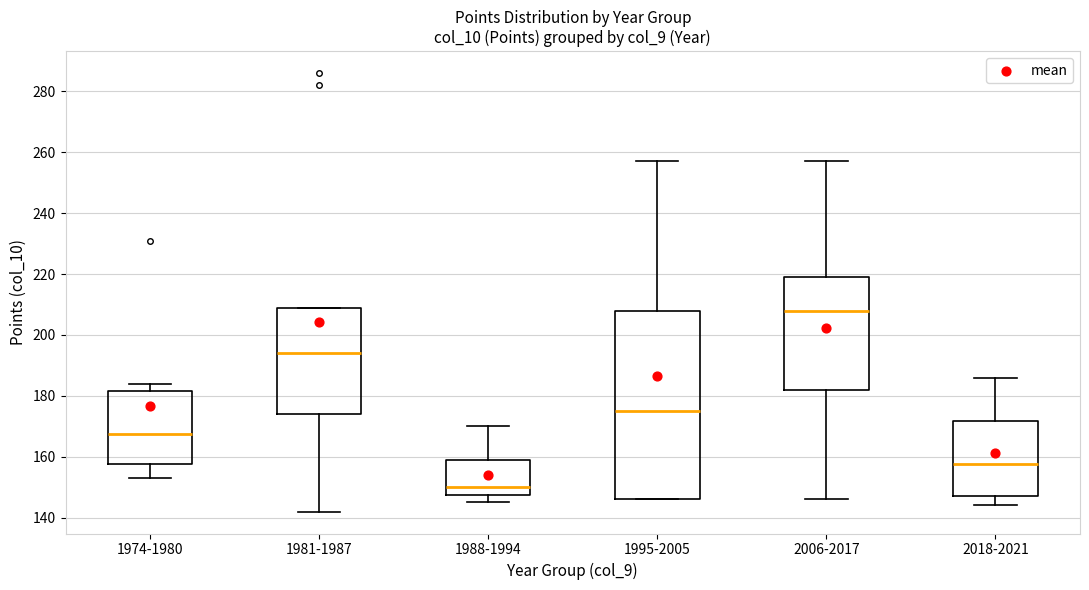

Reading left to right, read every box against the y-axis: the position of its median line, the range the box covers, and the ends of its whiskers. The values are not printed on the chart, so give them approximately, as read against the axis.

1974-1980: median 168, box 158 to 182, whiskers 154 to 184
1981-1987: median 194, box 174 to 210, whiskers 142 to 210
1988-1994: median 150, box 148 to 160, whiskers 146 to 170
1995-2005: median 176, box 146 to 208, whiskers 146 to 258
2006-2017: median 208, box 182 to 220, whiskers 146 to 258
2018-2021: median 158, box 148 to 172, whiskers 144 to 186